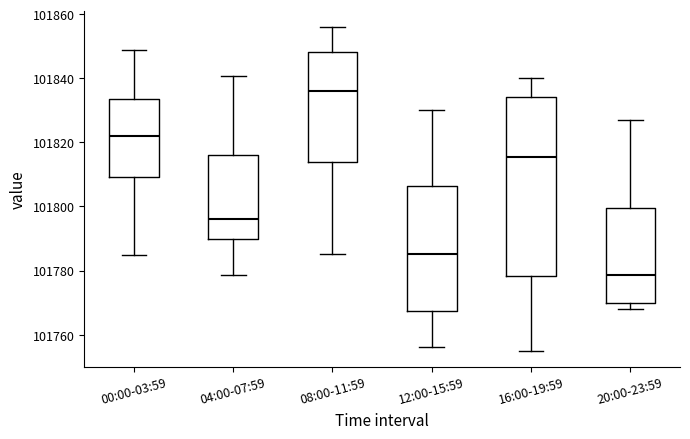

Reading left to right, read every box against the y-axis: the position of its median line, the range the box covers, and the ends of its whiskers. The values are not printed on the chart, so give them approximately, as read against the axis.

00:00-03:59: median 101822, box 101810 to 101834, whiskers 101784 to 101848
04:00-07:59: median 101796, box 101790 to 101816, whiskers 101778 to 101840
08:00-11:59: median 101836, box 101814 to 101848, whiskers 101786 to 101856
12:00-15:59: median 101786, box 101768 to 101806, whiskers 101756 to 101830
16:00-19:59: median 101816, box 101778 to 101834, whiskers 101756 to 101840
20:00-23:59: median 101778, box 101770 to 101800, whiskers 101768 to 101828